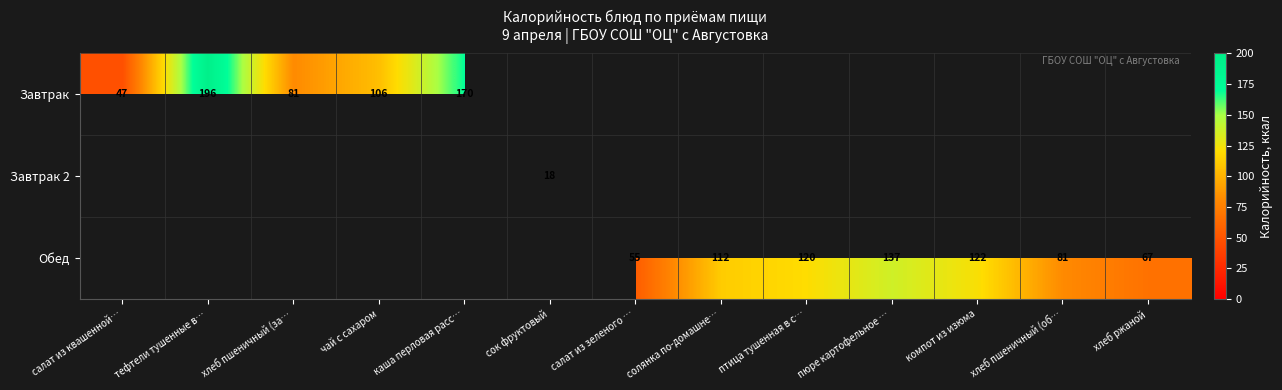

How many categories are shown in the chart?

13